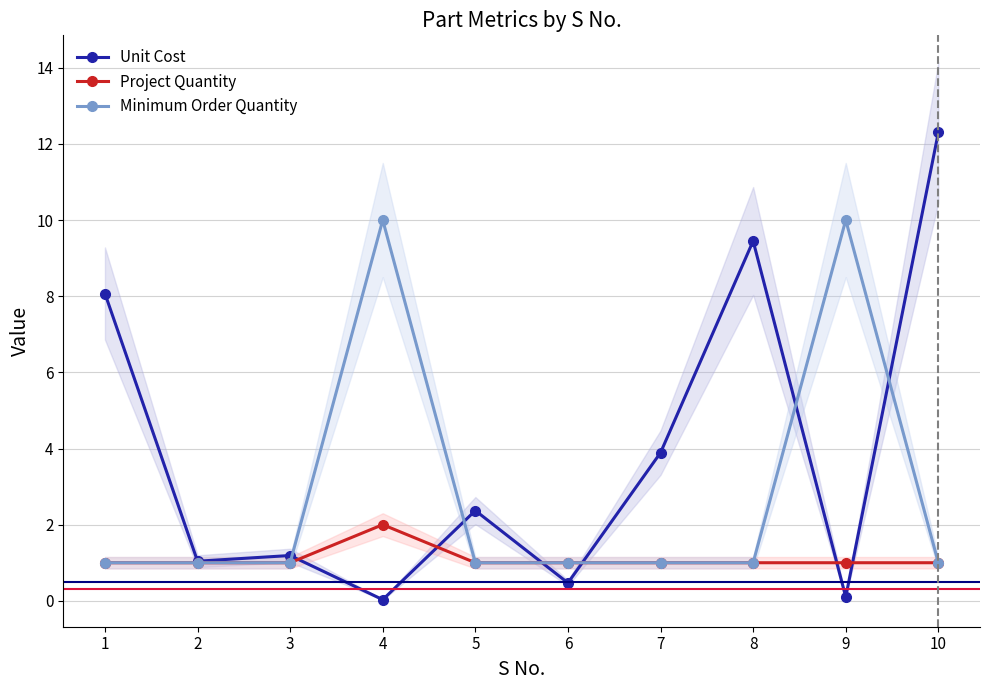

At how many categories does at least one series exceed 11?

1